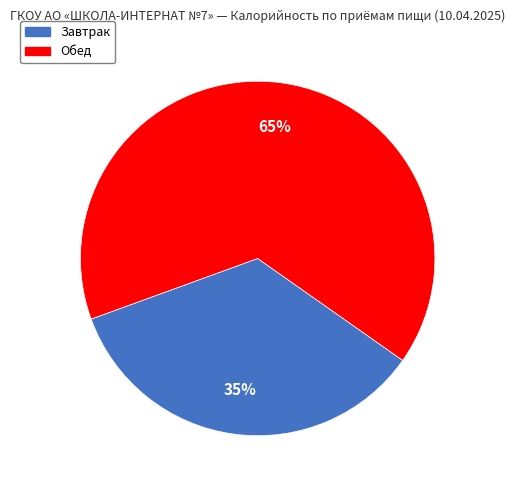

To the nearest percent, what is the average slice percentage?

50%